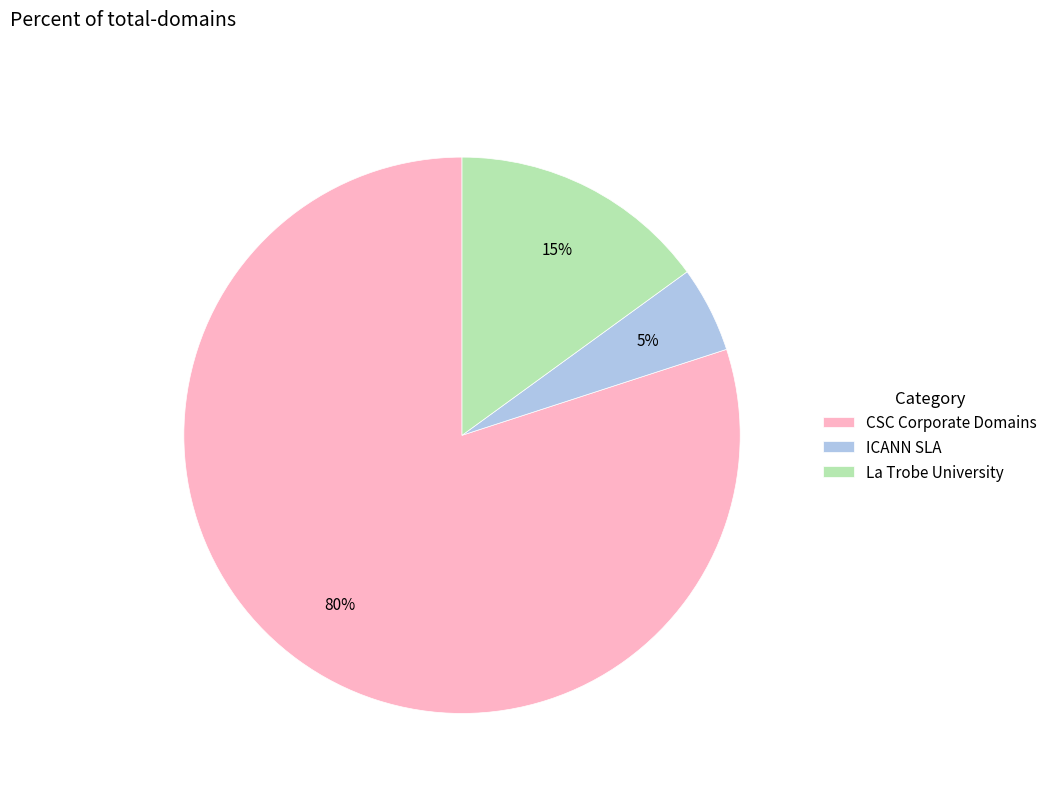

Combined, do CSC Corporate Domains and La Trobe University account for over 50%?

Yes